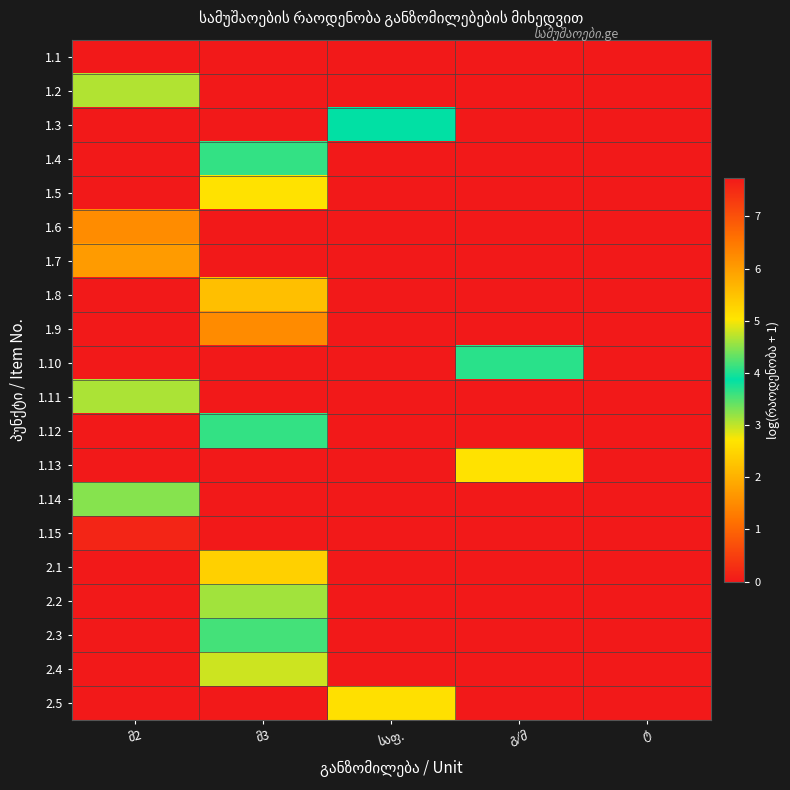

Rank the series at ტ from lowest to highest value.

1.1, 1.2, 1.3, 1.4, 1.5, 1.6, 1.7, 1.8, 1.9, 1.10, 1.11, 1.12, 1.13, 1.14, 1.15, 2.1, 2.2, 2.3, 2.4, 2.5